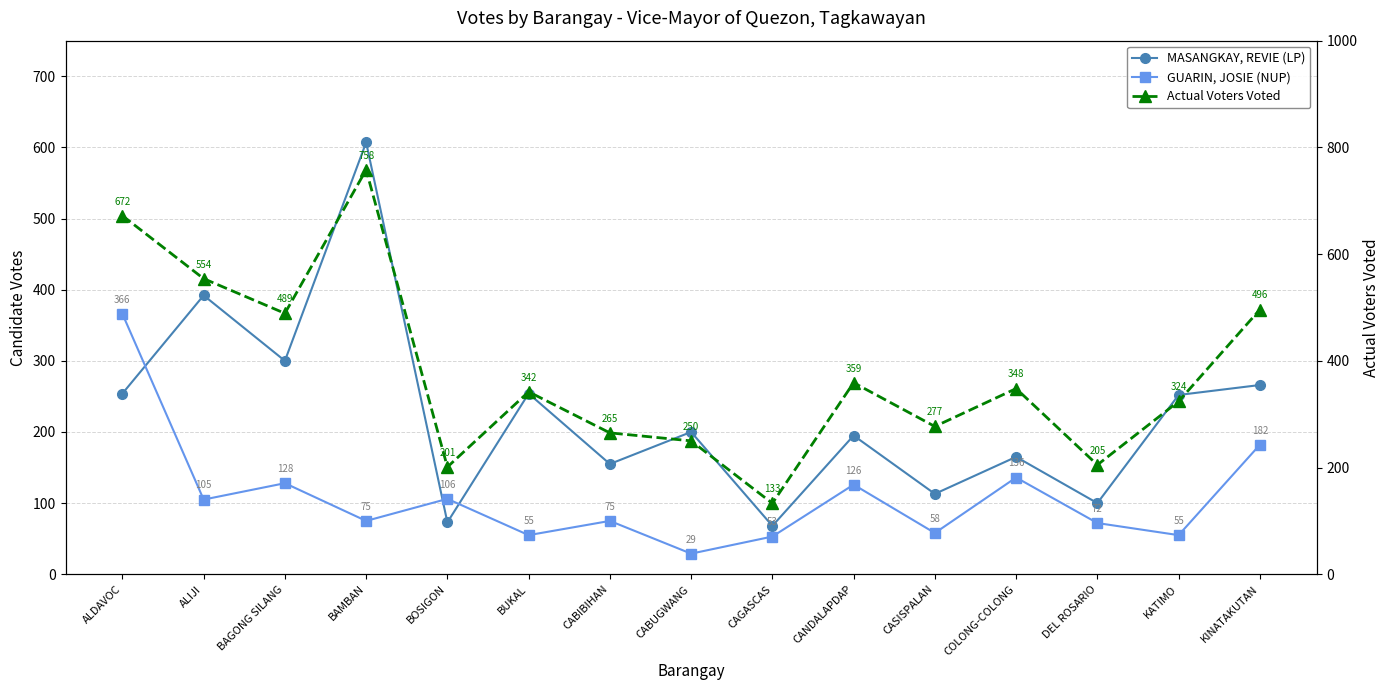

What is the difference between the highest and lowest values at BAMBAN?

683